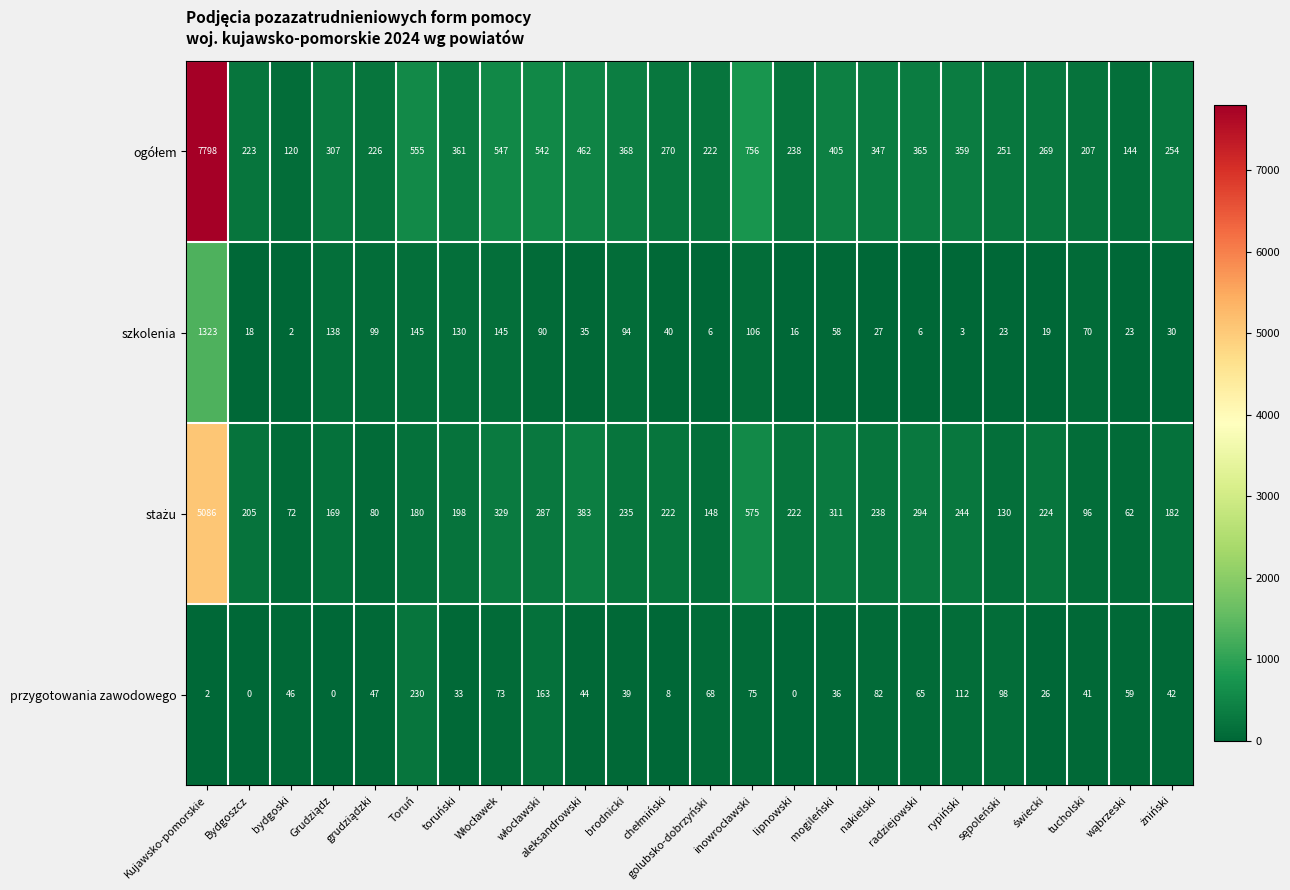

What is the greatest value displayed?

7798